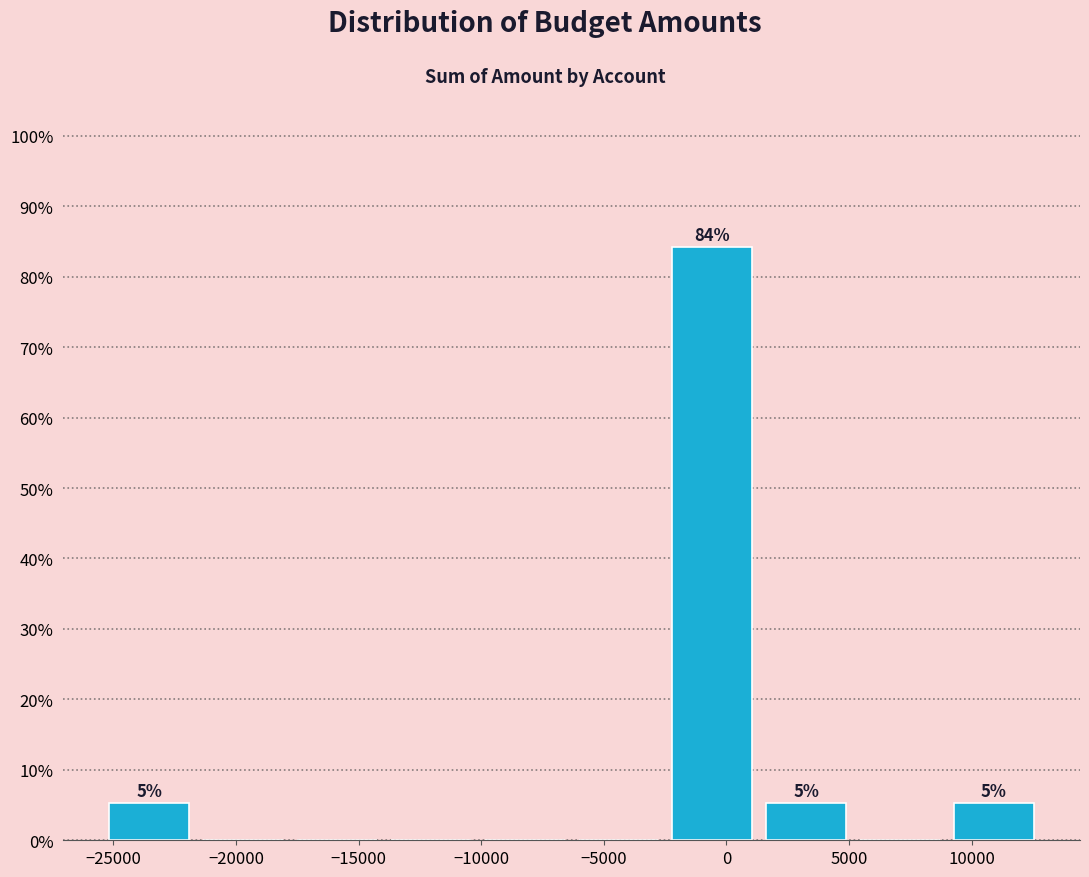

Over which range of the x-axis is the bar tallest?

-2500 to 1500